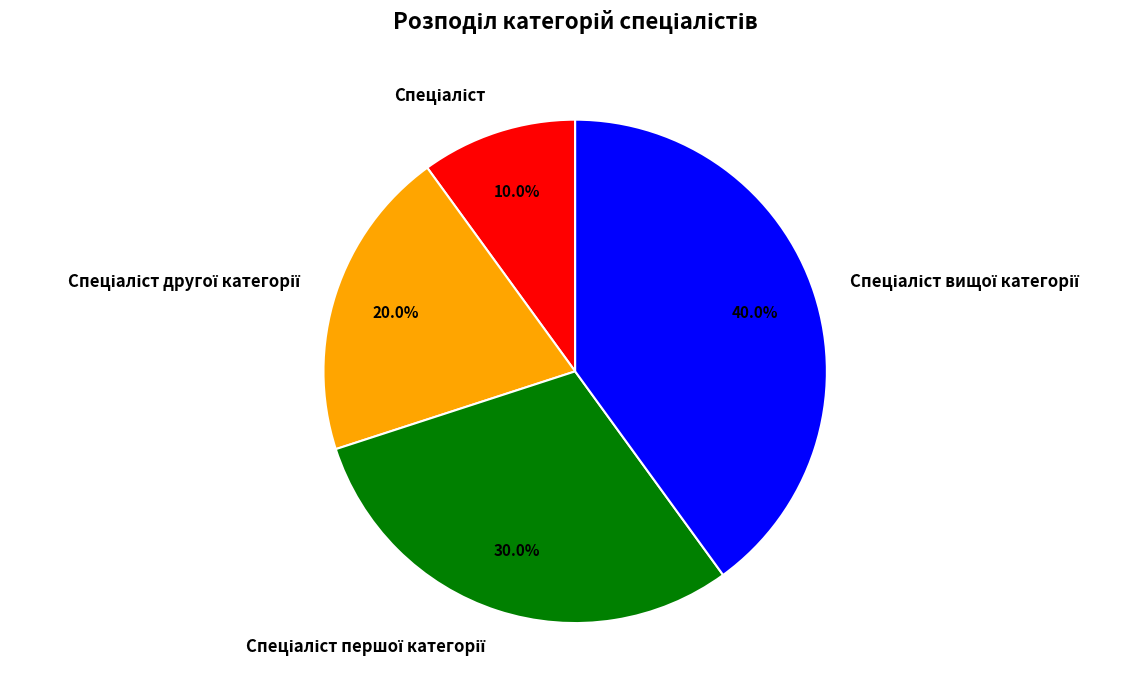

How many slices are in this pie chart?

4